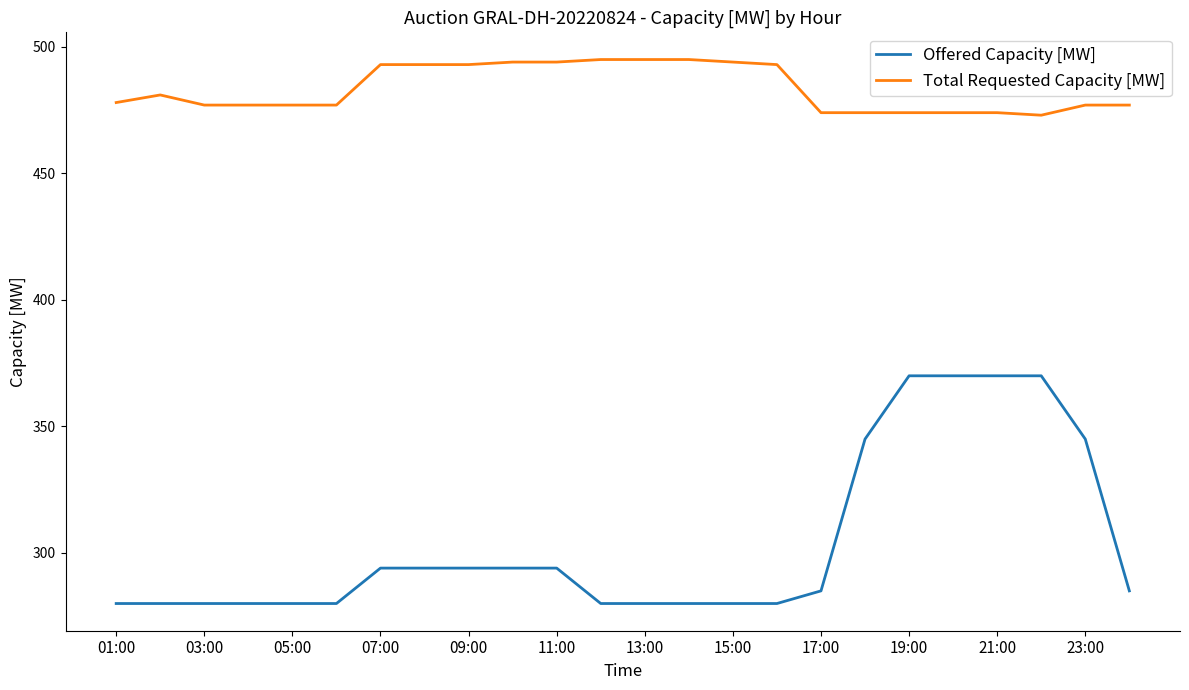

Which series has the largest total across all categories?

Total Requested Capacity [MW]